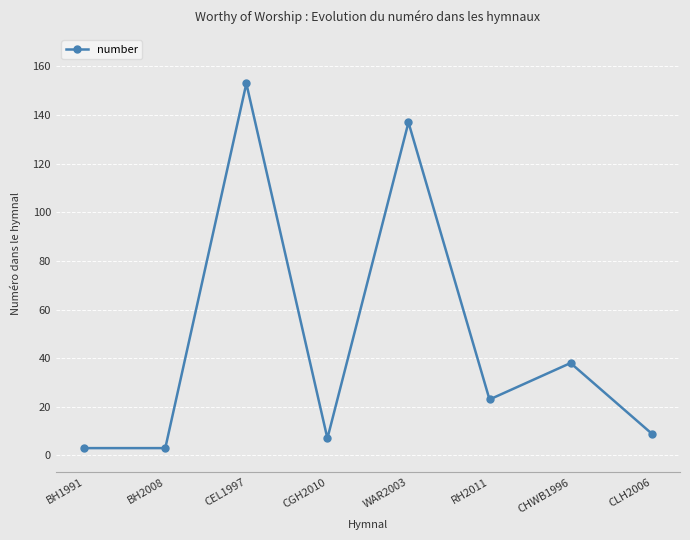

What is the greatest value displayed?

153